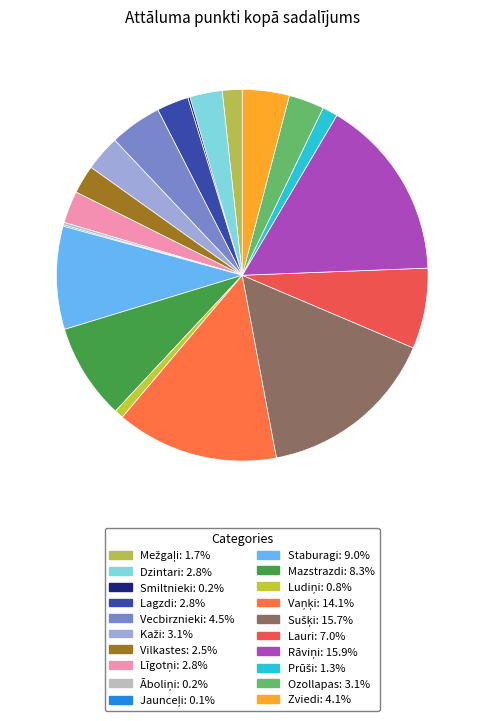

What portion of the pie excludes Lauri?

93.0%